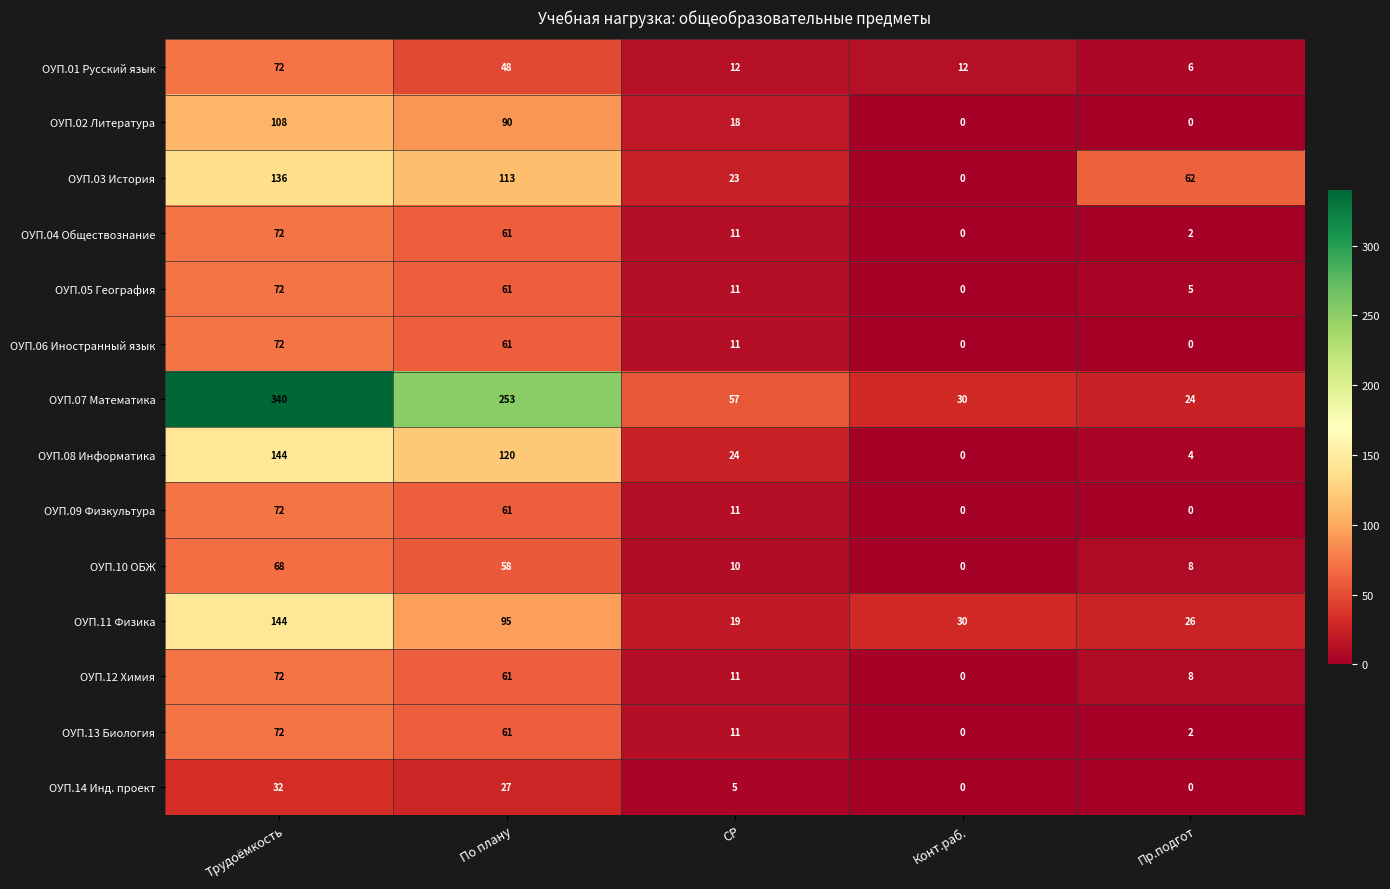

Which series has the widest spread of values?

ОУП.07 Математика